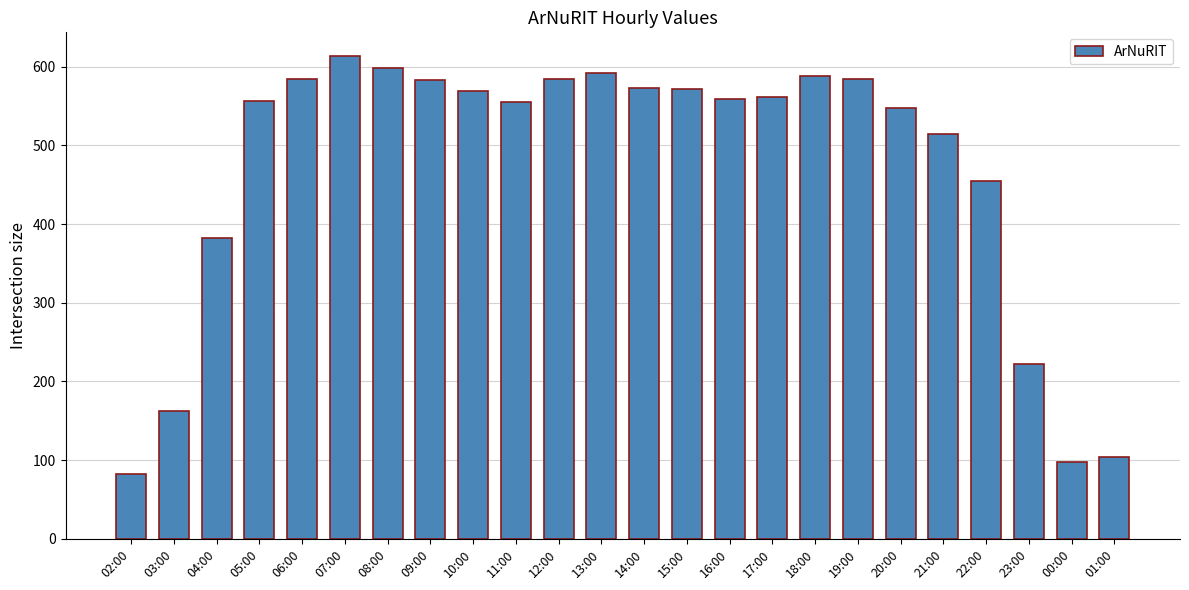

What is the minimum value shown in the chart?

82